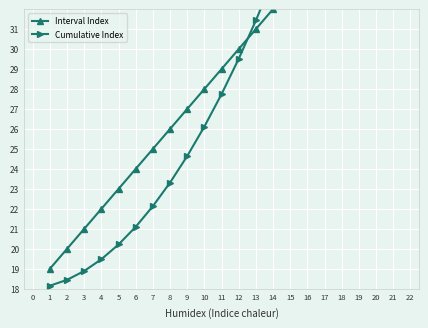

True or false: Interval Index has a value of 38.9 at 8.

False